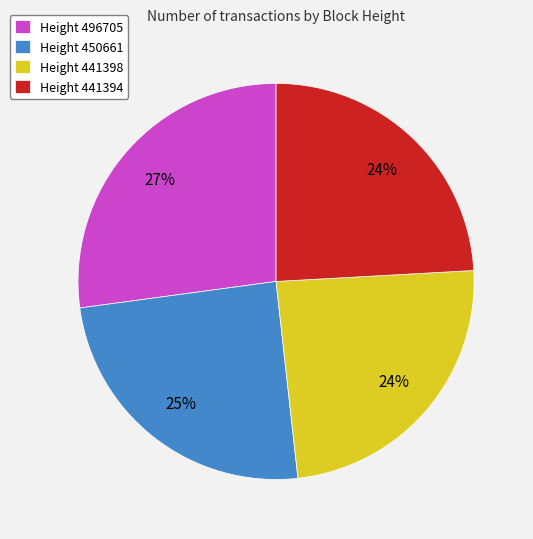

Does any single category account for the majority?

No